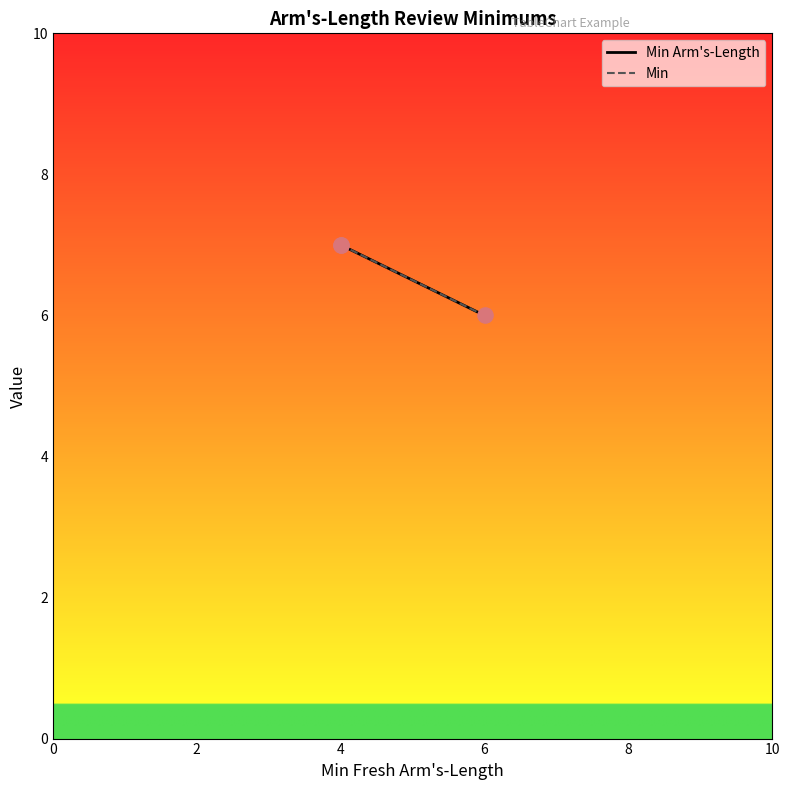

Which series contains the highest Y value?

Min Arm's-Length